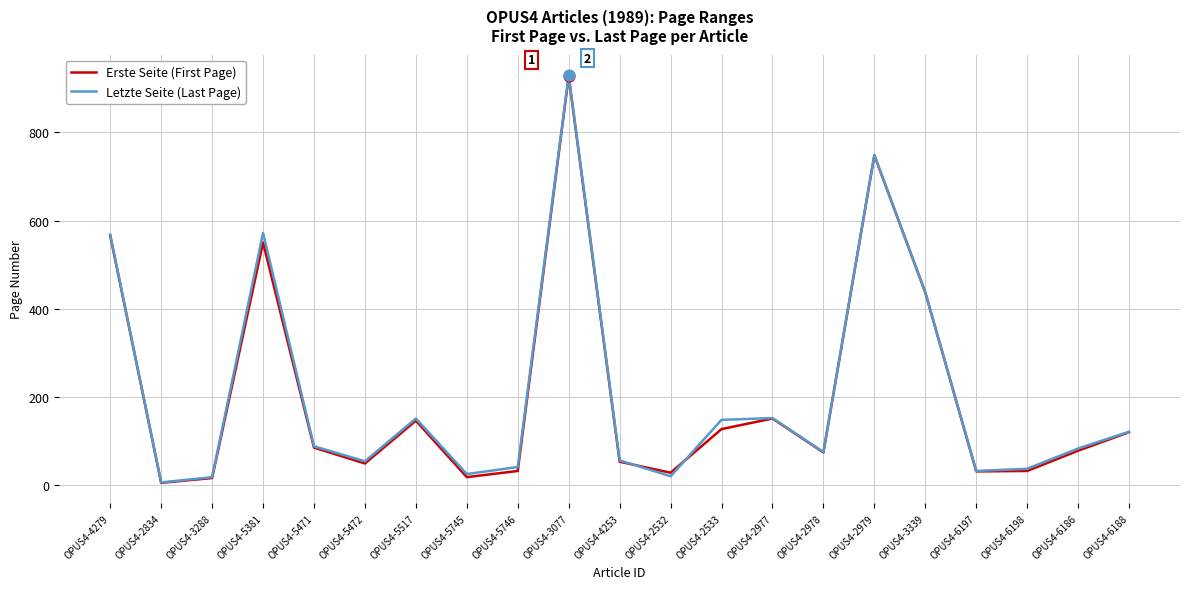

At how many categories does at least one series exceed 836?

1